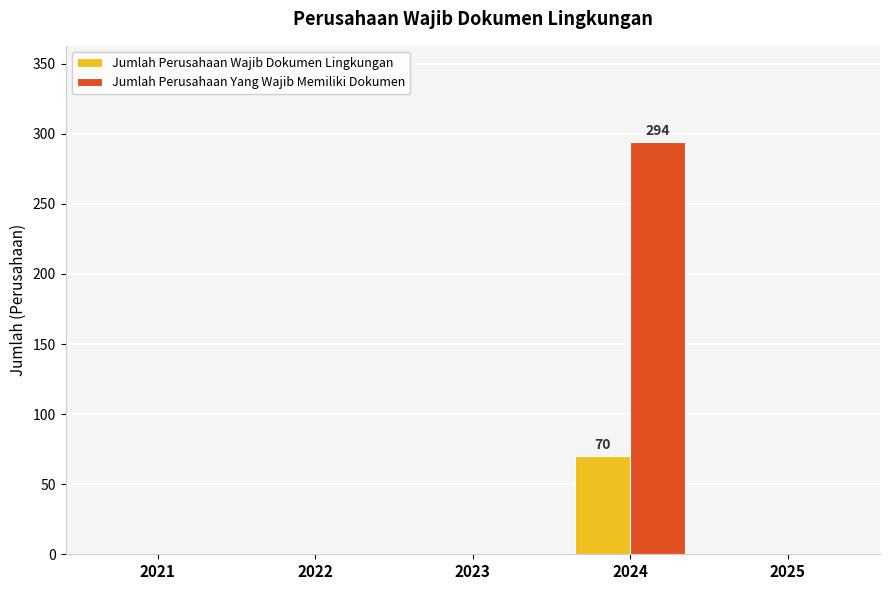

What is the sum of the Jumlah Perusahaan Wajib Dokumen Lingkungan values at 2025 and 2024?

70